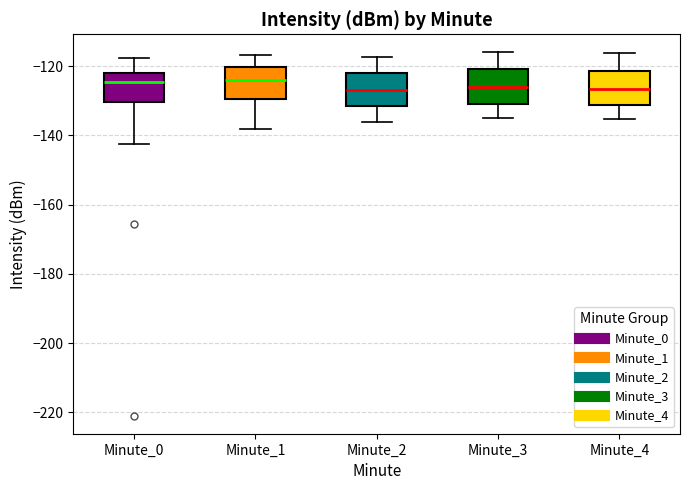

Reading left to right, transcribe this box plot: for each box, give where its median line is, the range the box spans, and where its two whiskers end, as read against the y-axis. The values are not printed on the chart, so give them approximately, as read against the axis.

Minute_0: median -124, box -130 to -122, whiskers -142 to -118
Minute_1: median -124, box -130 to -120, whiskers -138 to -116
Minute_2: median -126, box -132 to -122, whiskers -136 to -118
Minute_3: median -126, box -132 to -120, whiskers -136 to -116
Minute_4: median -126, box -132 to -122, whiskers -136 to -116